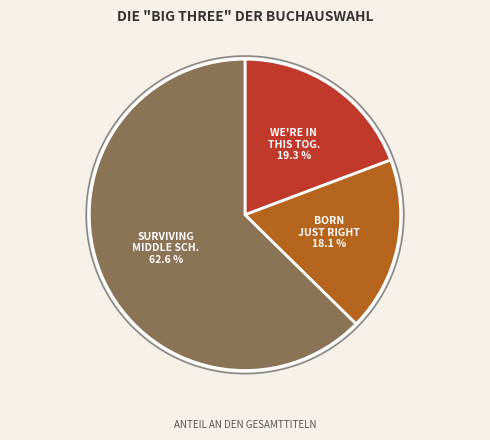

Does any single category account for the majority?

Yes